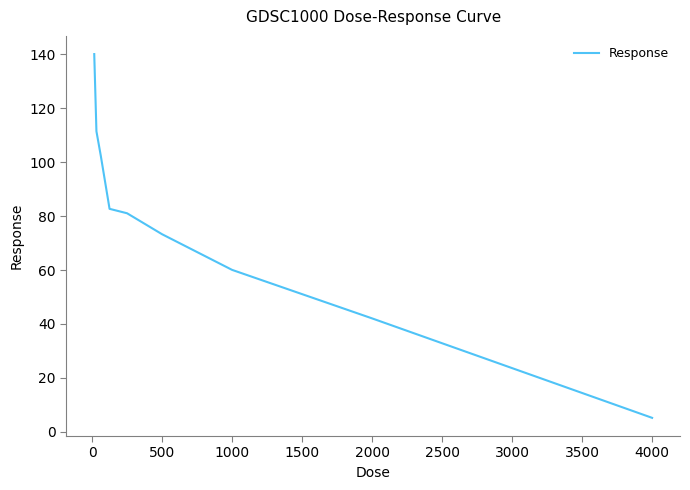

How many lines are shown in the chart?

1